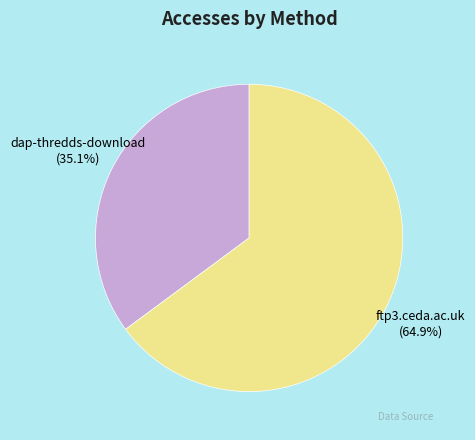

Rank the categories by value from lowest to highest.

dap-thredds-download, ftp3.ceda.ac.uk